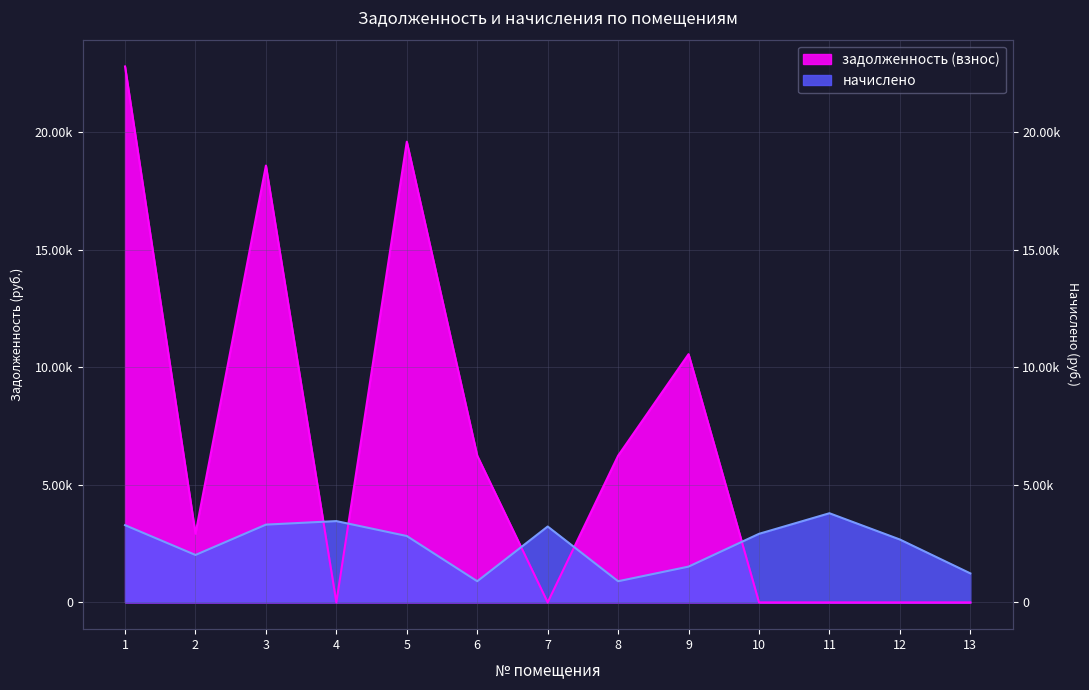

True or false: начислено has more than 2 interior local peaks.

True